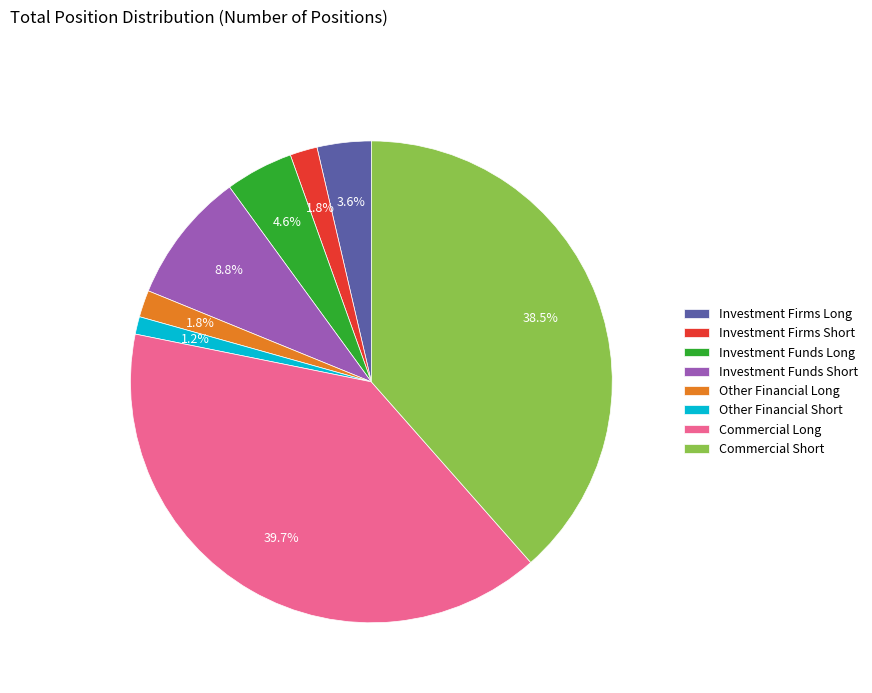

Does any single category account for the majority?

No